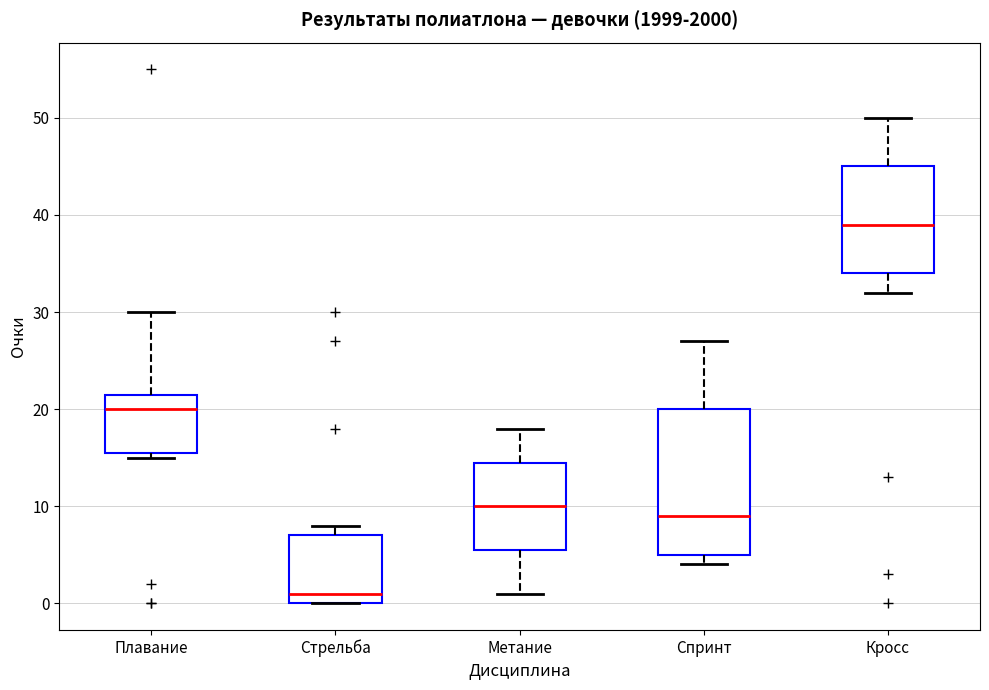

Reading left to right, read every box against the y-axis: the position of its median line, the range the box covers, and the ends of its whiskers. The values are not printed on the chart, so give them approximately, as read against the axis.

Плавание: median 20, box 16 to 22, whiskers 15 to 30
Стрельба: median 1, box 0 to 7, whiskers 0 to 8
Метание: median 10, box 6 to 15, whiskers 1 to 18
Спринт: median 9, box 5 to 20, whiskers 4 to 27
Кросс: median 39, box 34 to 45, whiskers 32 to 50